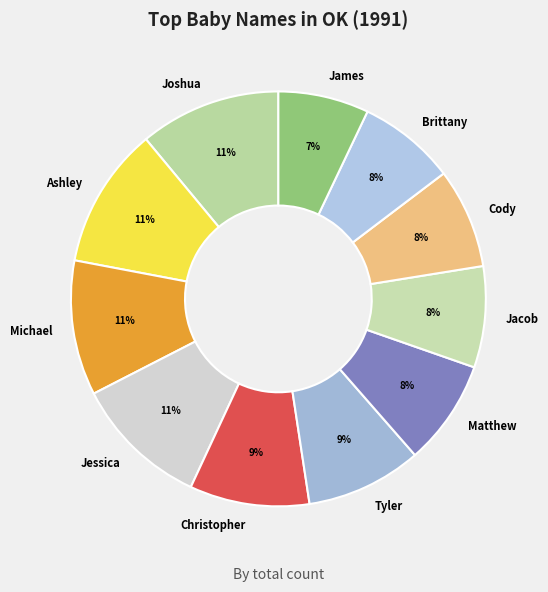

Is it true that Jessica is 11% of the pie?

True